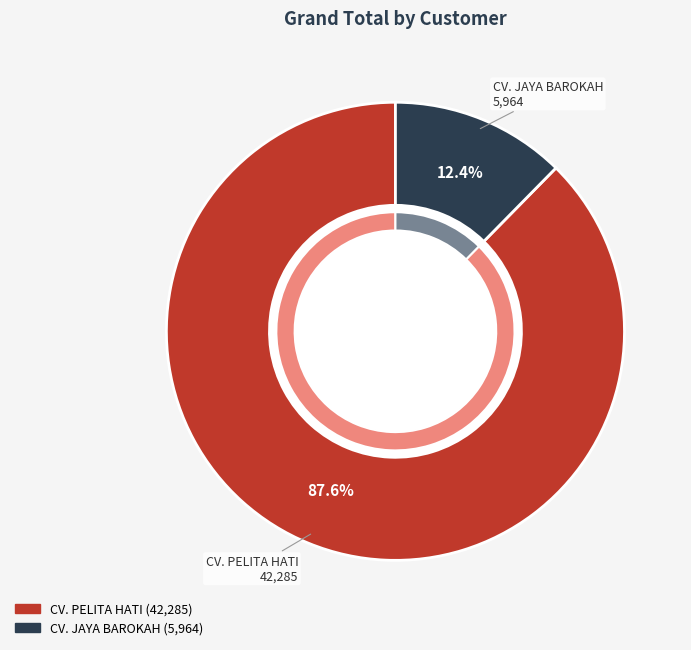

Which category accounts for the majority?

CV. PELITA HATI